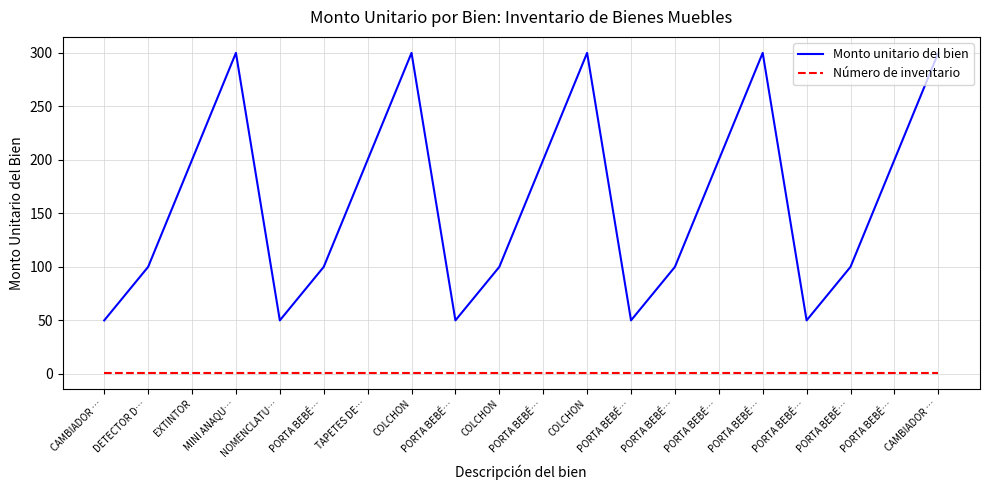

Which has a higher value, PORTA BEBÉ… or PORTA BEBÉ…?

PORTA BEBÉ…